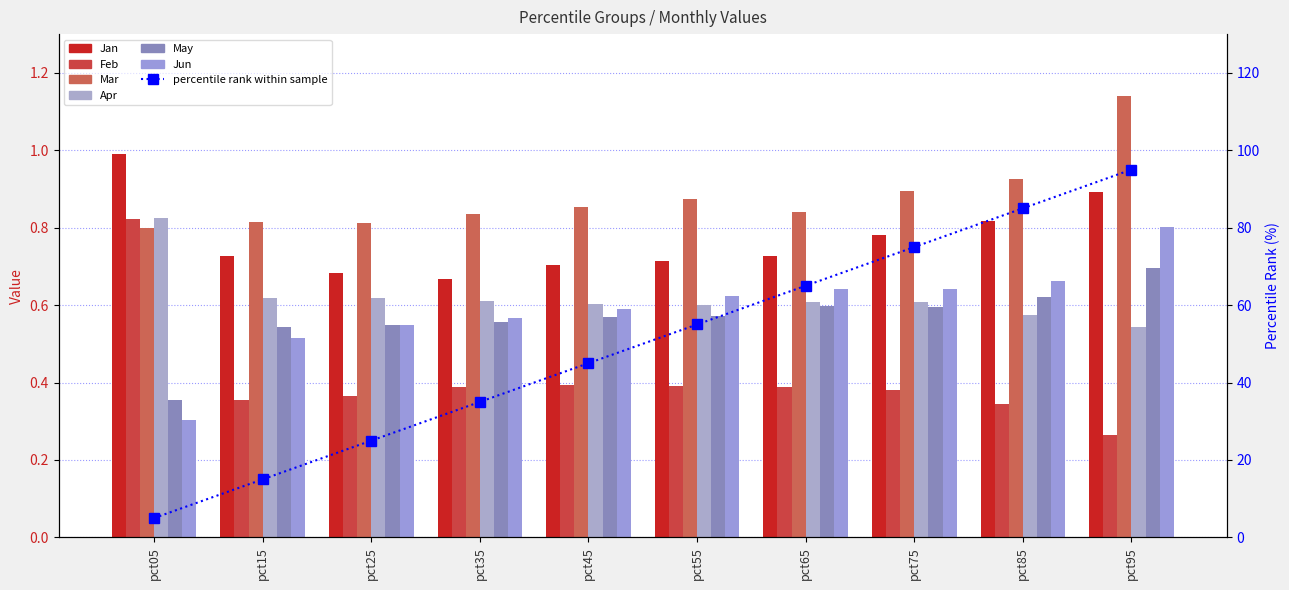

True or false: Apr has a value of 0.2 at pct95.

False